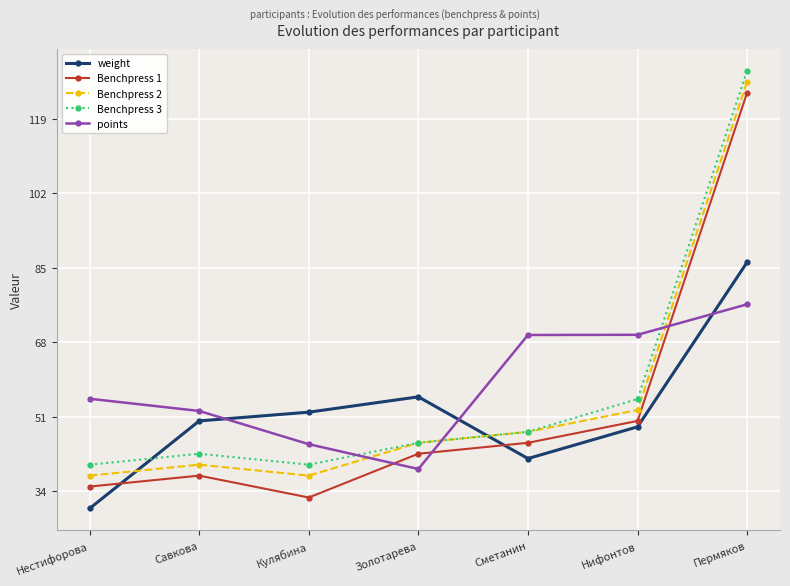

At which category is the sum across all series the highest?

Пермяков